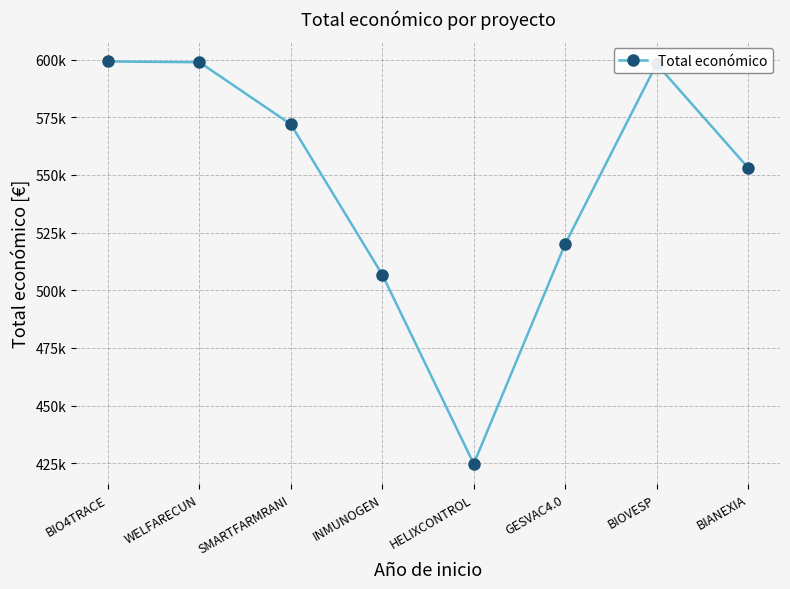

What is the sum of all values?

4372956